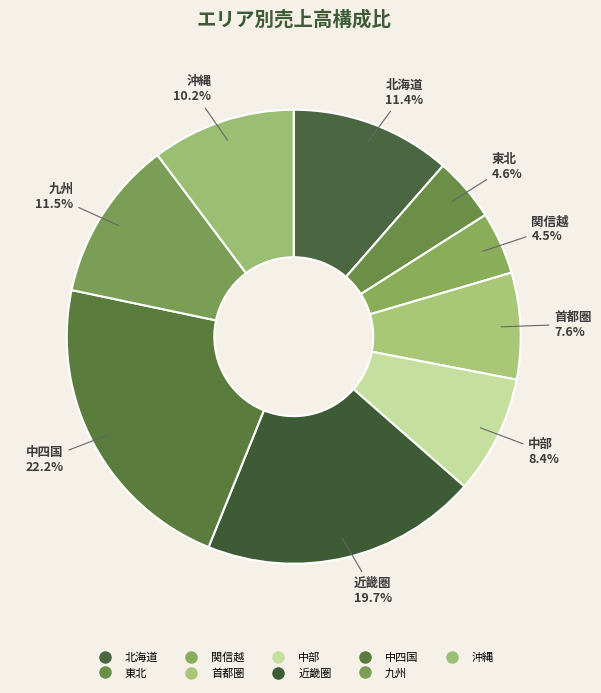

To the nearest percent, what is the difference between the largest and smallest slice percentages?

18%